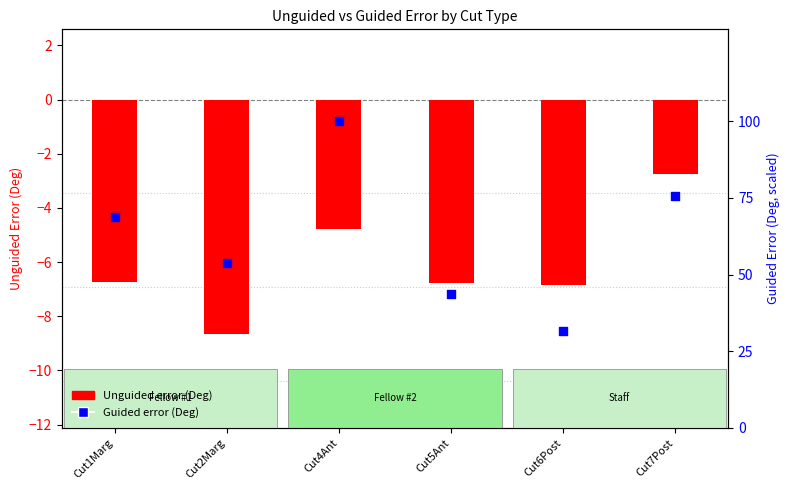

At how many categories does at least one series exceed 46?

4